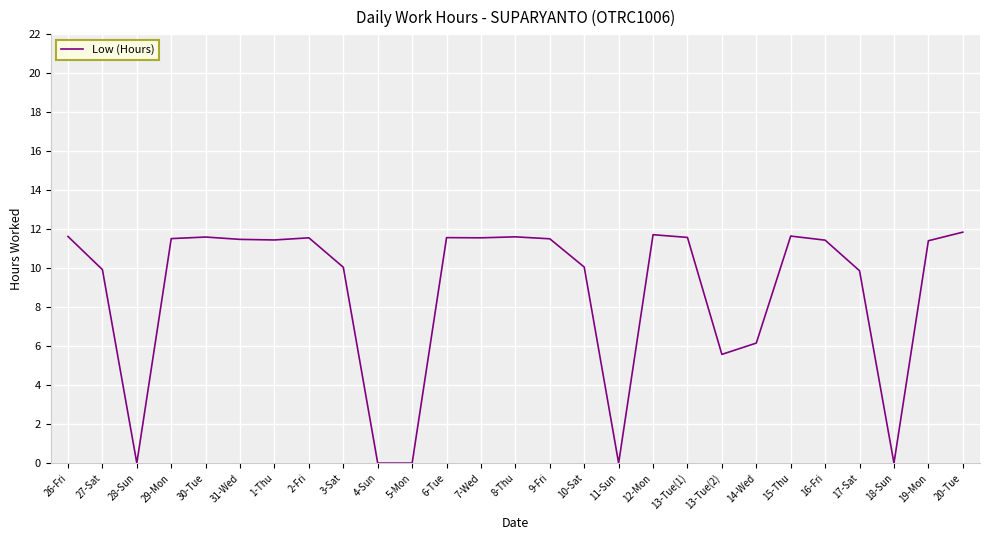

What is the ratio of the value at 20-Tue to the value at 19-Mon?

1.0